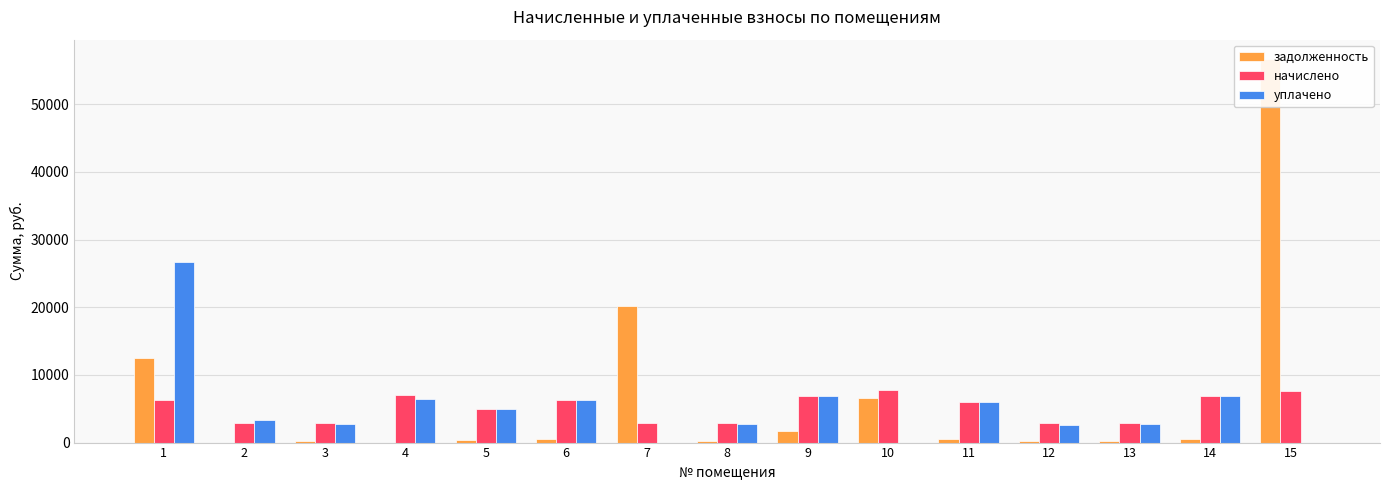

At which label does задолженность reach its minimum?

2